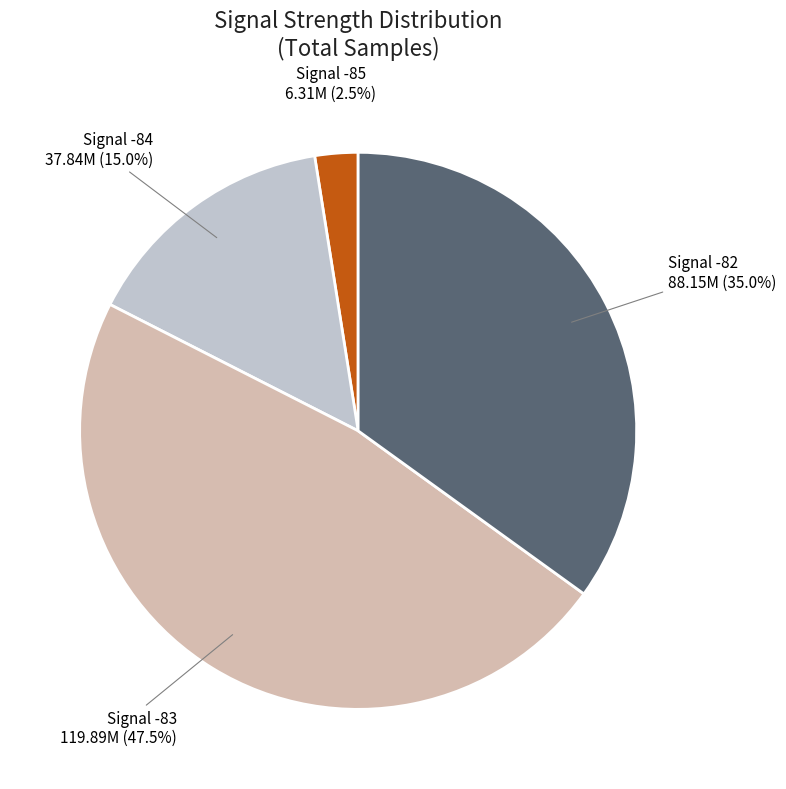

Rank the categories by value from highest to lowest.

Signal -83, Signal -82, Signal -84, Signal -85